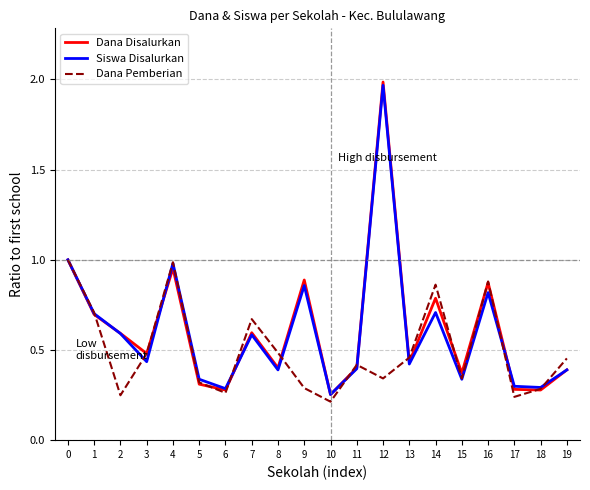

How many lines are shown in the chart?

3